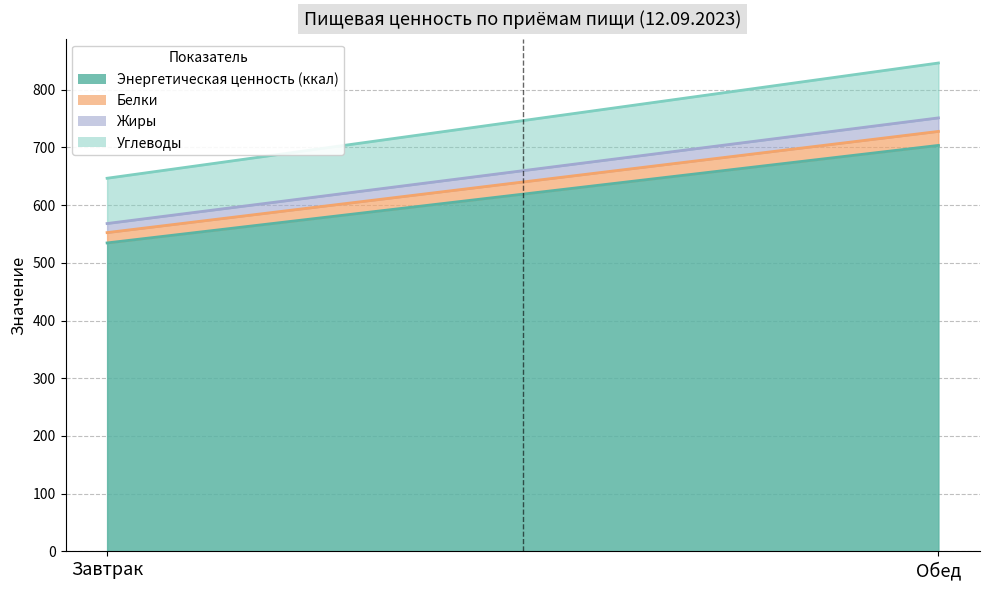

What is the total value across all series at Обед?

846.3